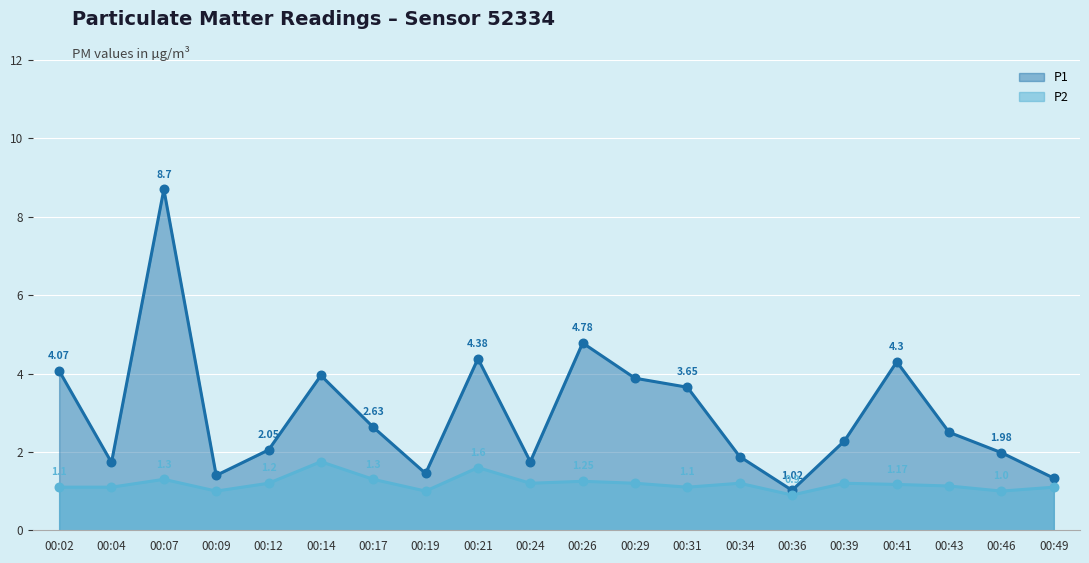

Which series contains the highest Y value?

P1